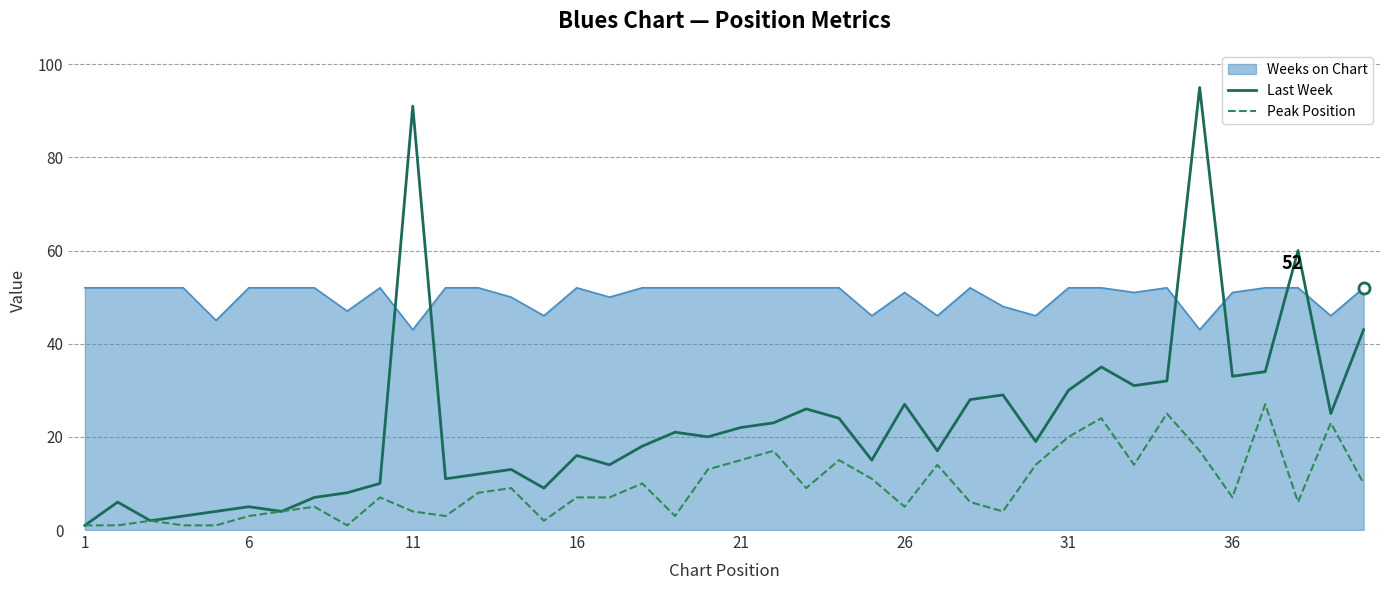

Which category has the lowest value across all series?

1